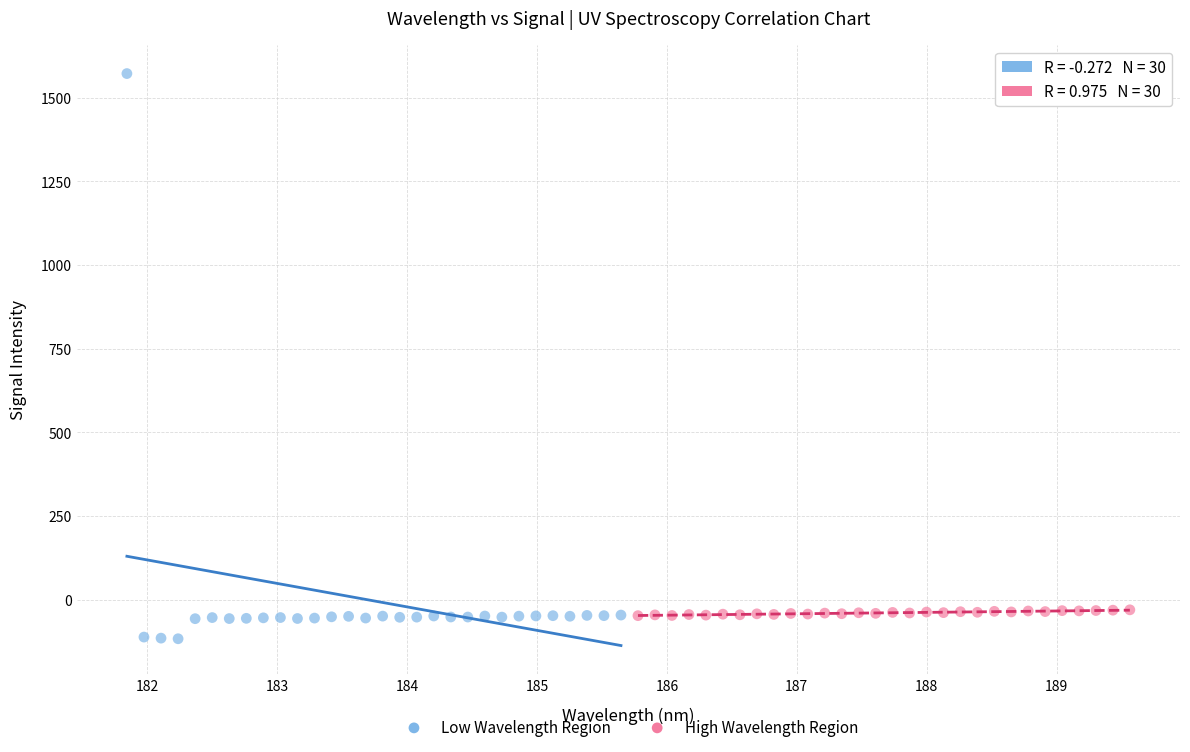

What are all the series names shown in the legend?

Low Wavelength Region, High Wavelength Region